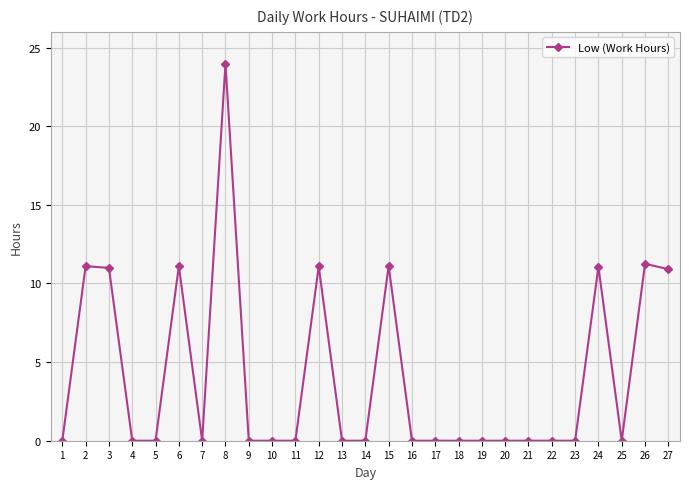

Which has a higher value, 27 or 22?

27